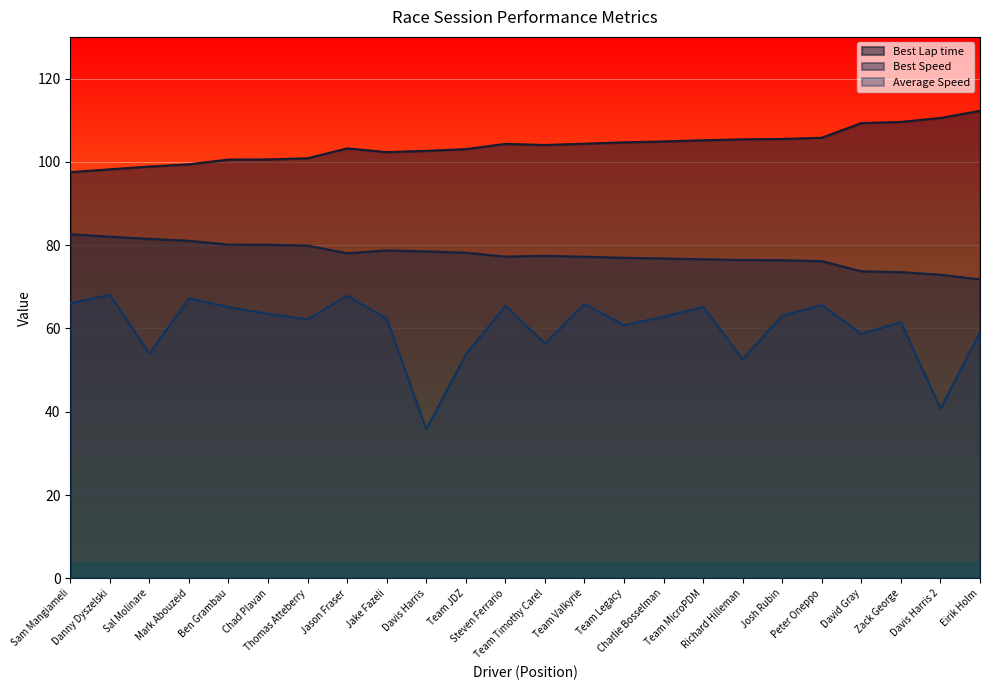

True or false: Best Lap time and Best Speed intersect in this chart.

False